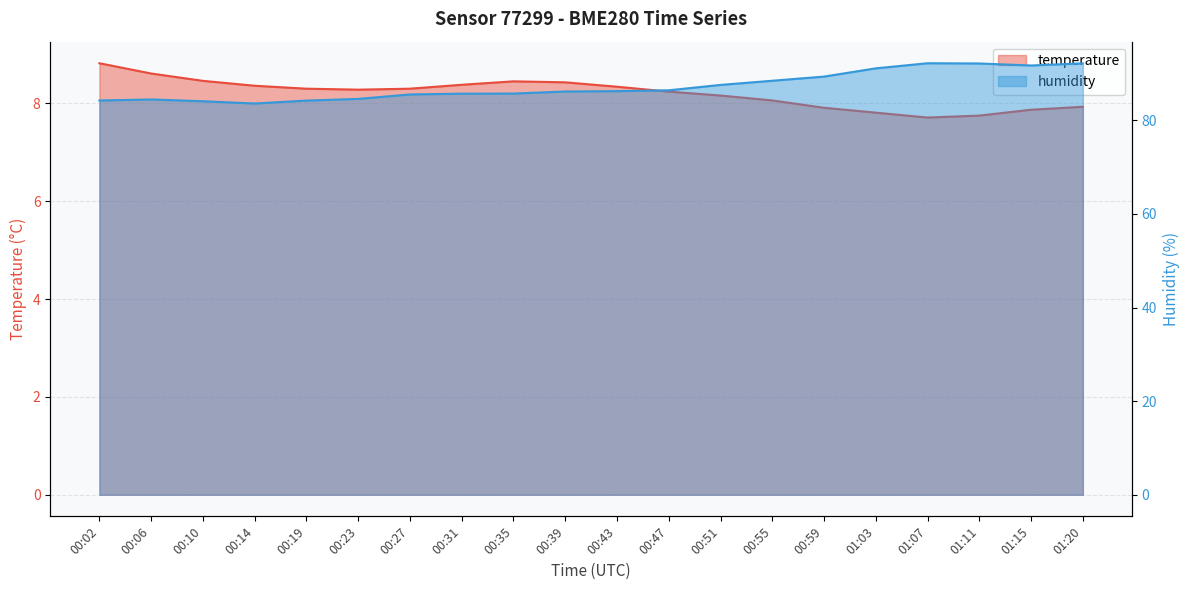

How many values in the temperature series exceed 8?

14